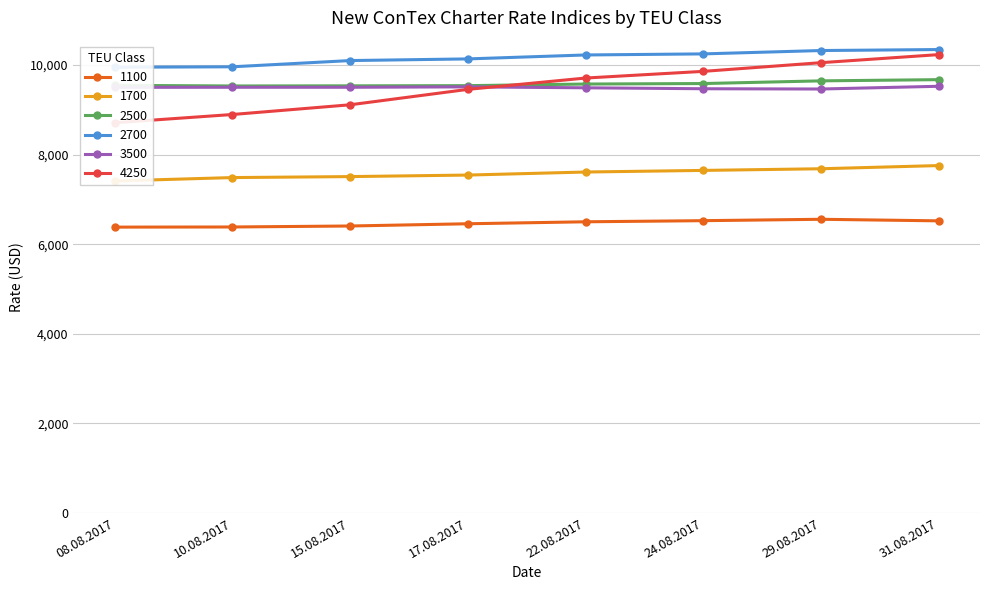

Where does the 4250 series first go above 9710?

24.08.2017